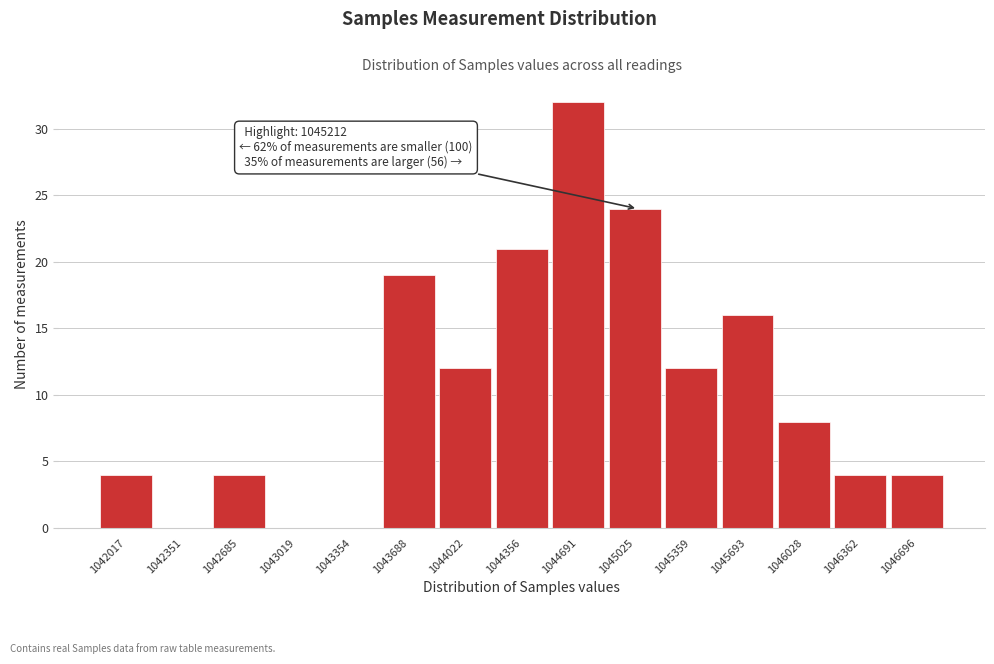

Reading left to right, list all the values displayed in this chart.

1042017=4	1042351=0	1042685=4	1043019=0	1043354=0	1043688=19	1044022=12	1044356=21	1044691=32	1045025=24	1045359=12	1045693=16	1046028=8	1046362=4	1046696=4